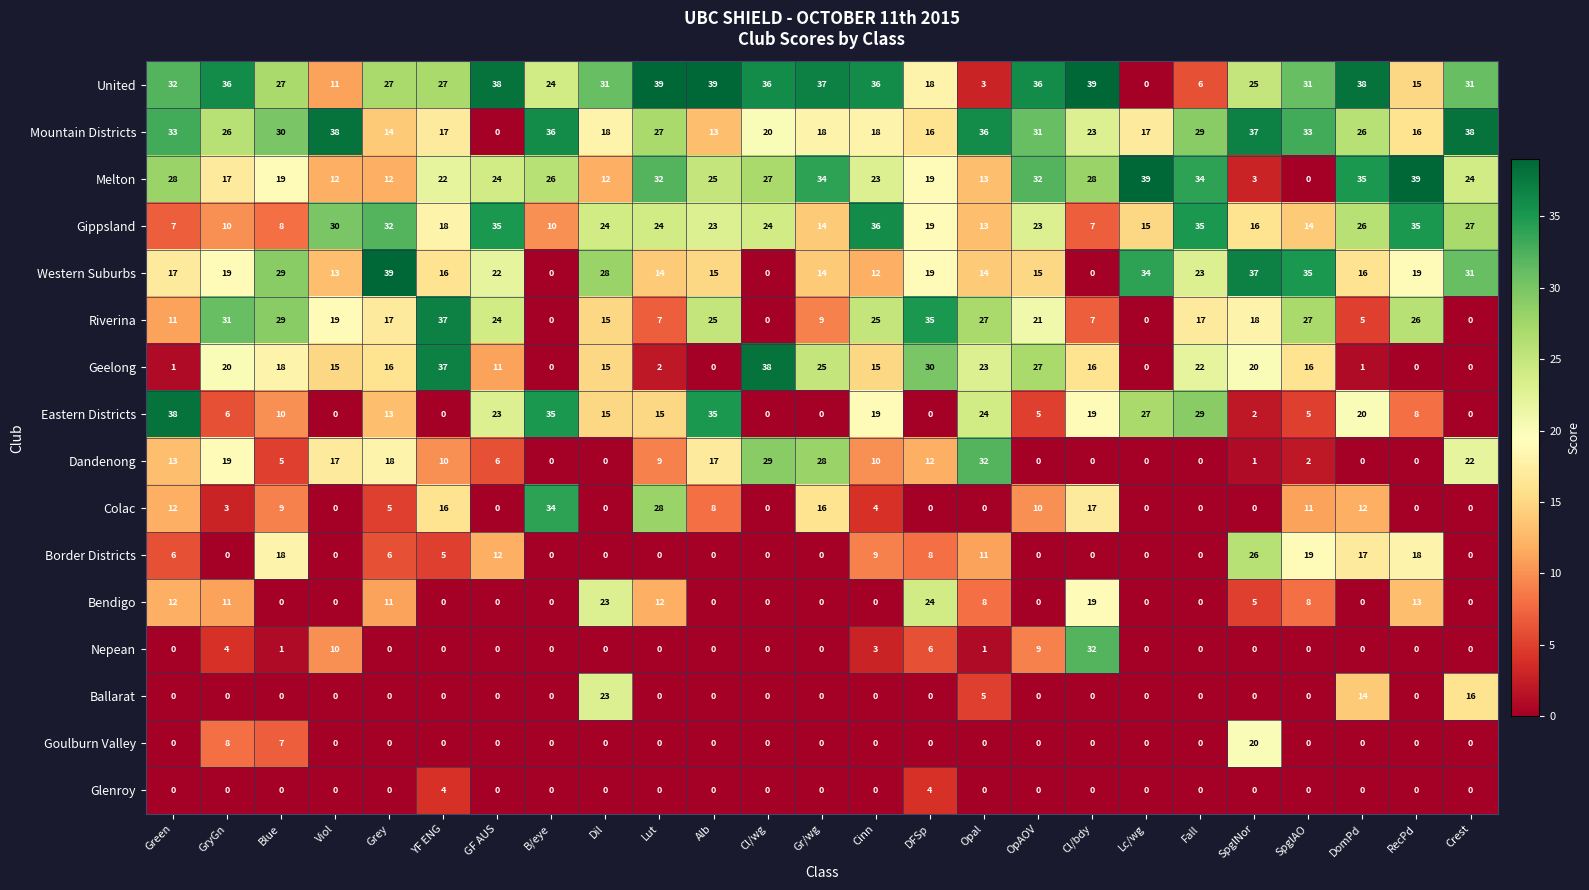

Is the value of Bendigo at DFSp greater than the value of Border Districts at Crest?

Yes